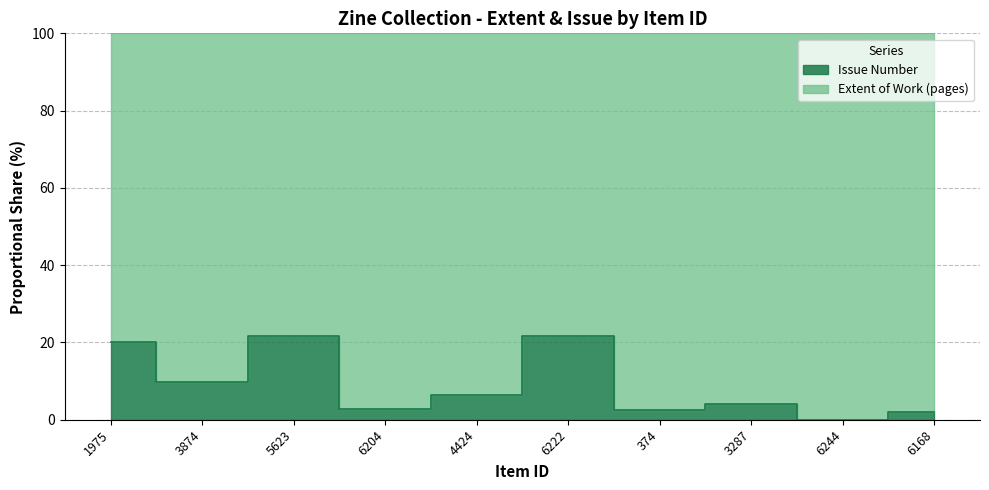

True or false: Extent of Work (pages) has more than 2 points higher than both neighbors.

False